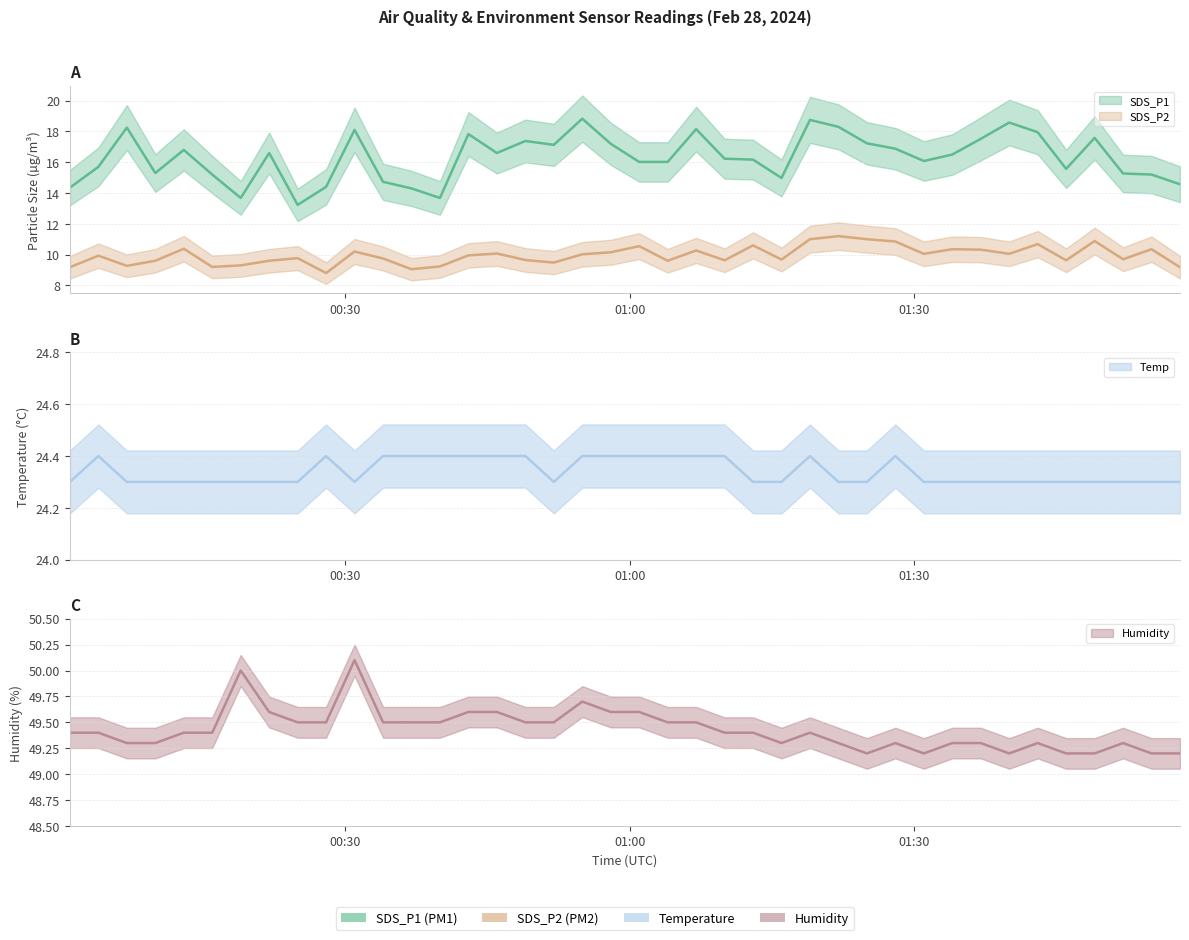

In Temp, how many points are higher than both neighbors (excluding endpoints)?

4